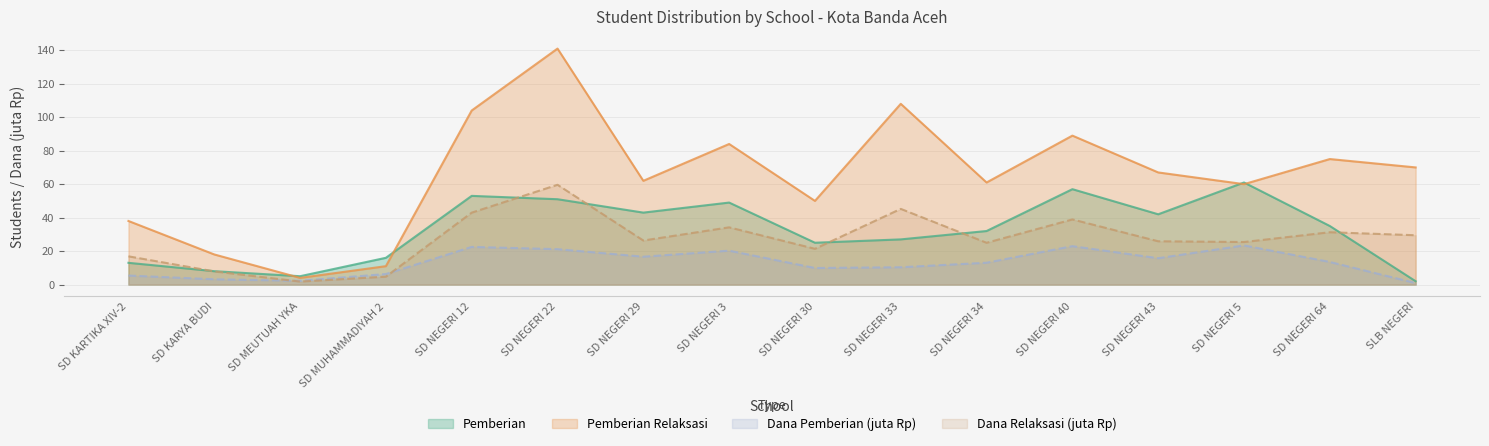

Is the value of Pemberian at SD KARYA BUDI greater than the value of Dana Pemberian at SLB NEGERI?

Yes